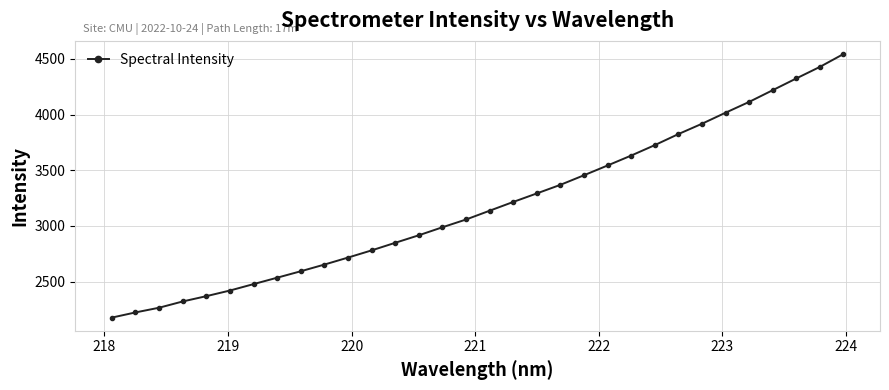

What is the difference between the second highest and second lowest values?

2203.4